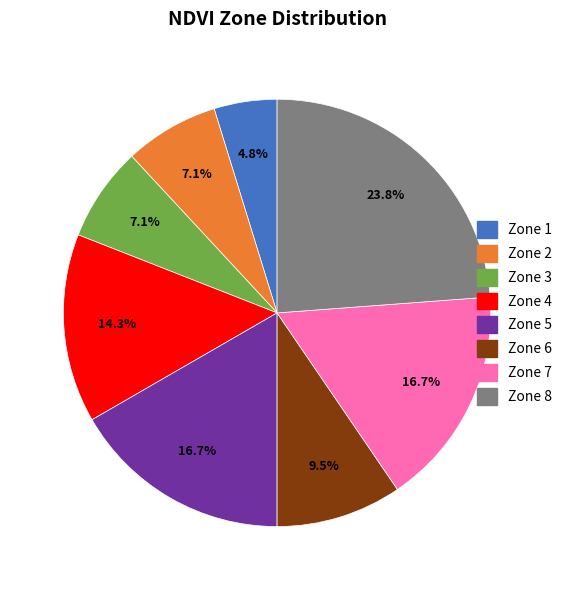

Does Zone 1 represent more than half of the total?

No